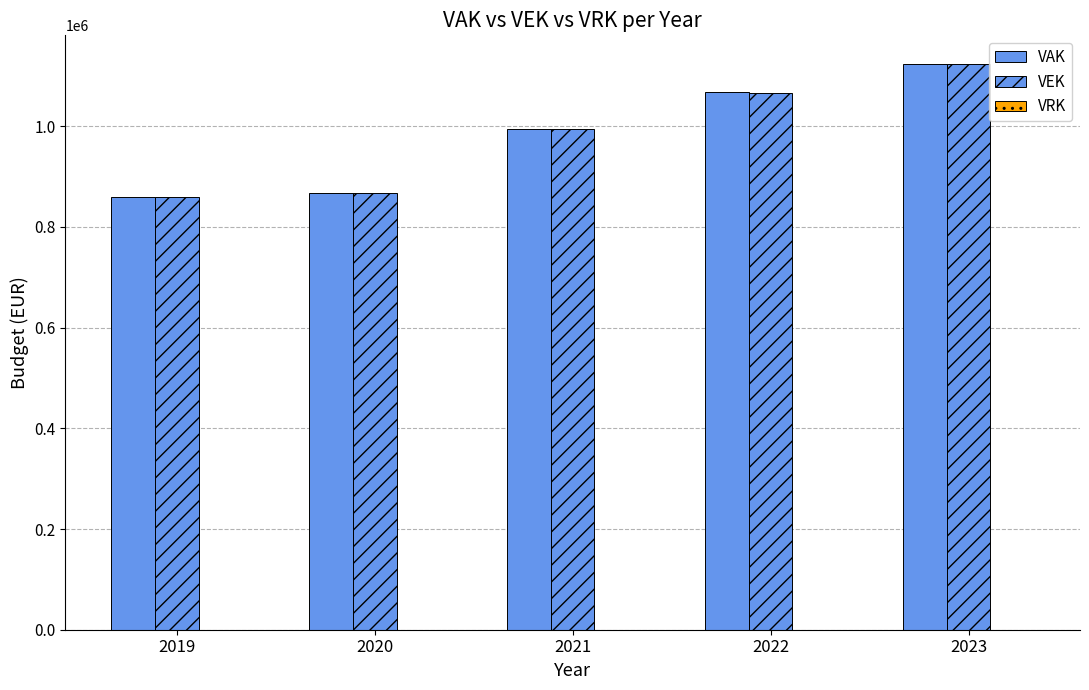

Which series changed the most between 2022 and 2023?

VEK